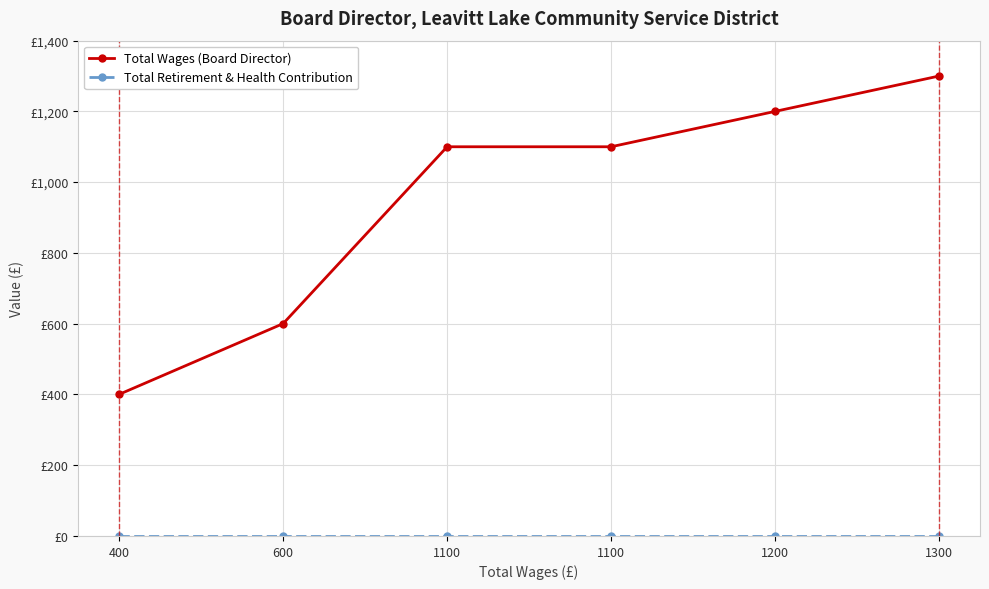

Does the chart have visible grid lines?

Yes